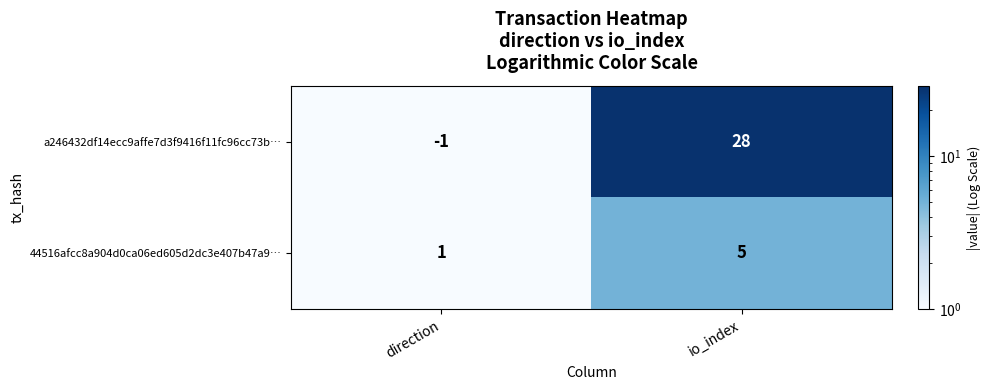

List the series in order of their overall mean, lowest first.

44516afcc8a904d0ca06ed605d2dc3e407b47a9…, a246432df14ecc9affe7d3f9416f11fc96cc73b…